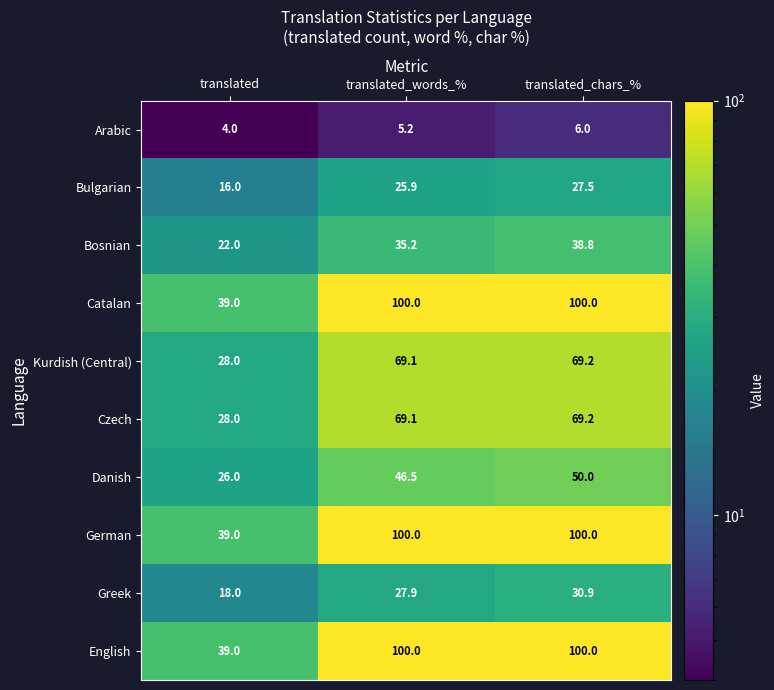

What is the spread (max minus min) of values at translated_chars_%?

94.0